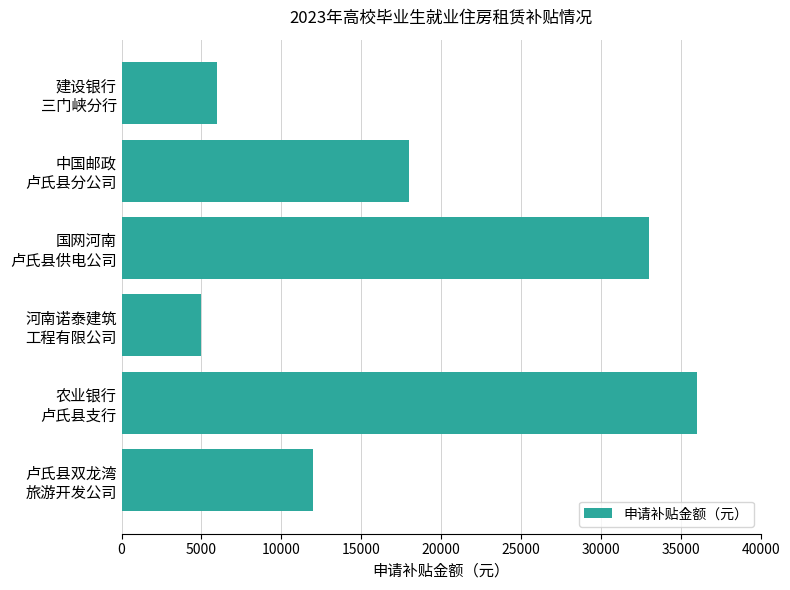

What is the difference between the maximum and minimum values?

31000